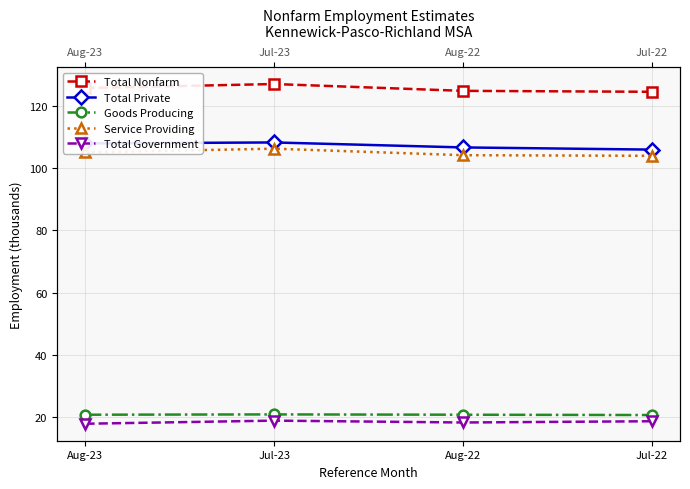

How many values in the Total Government series exceed 18?

3